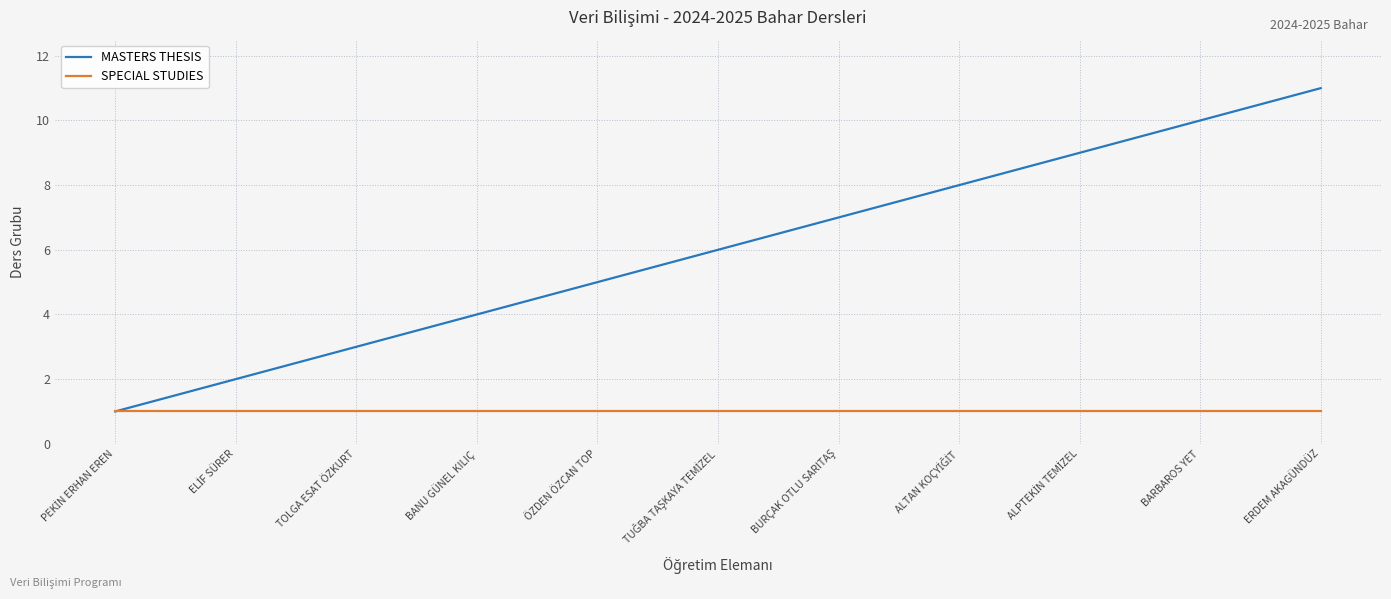

Which series has the largest range (max minus min)?

MASTERS THESIS